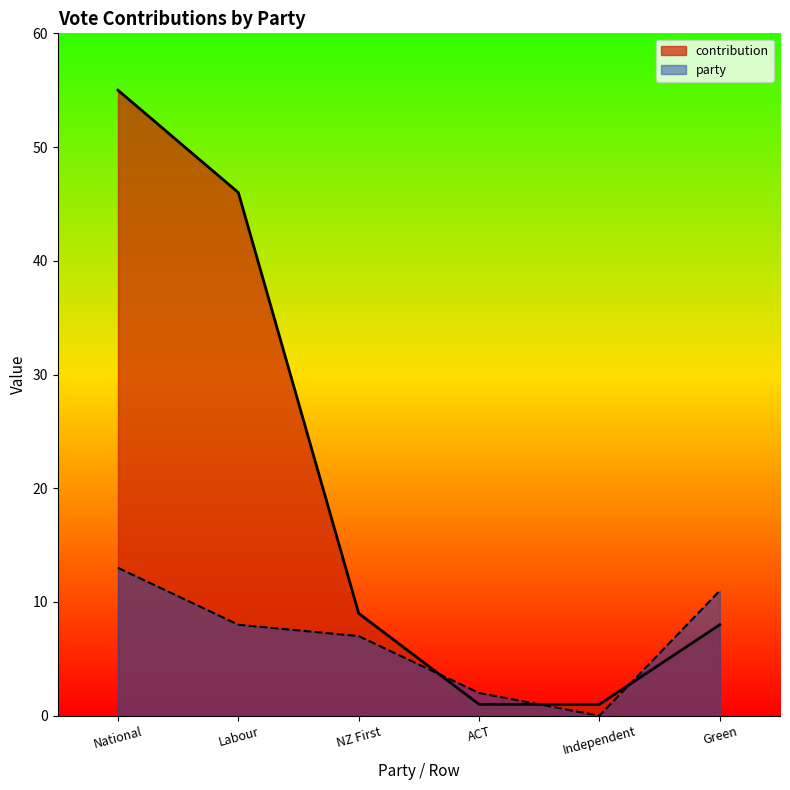

Reading right to left, list all the values displayed in this chart.

contribution: 8	1	1	9	46	55
party: 11	0	2	7	8	13